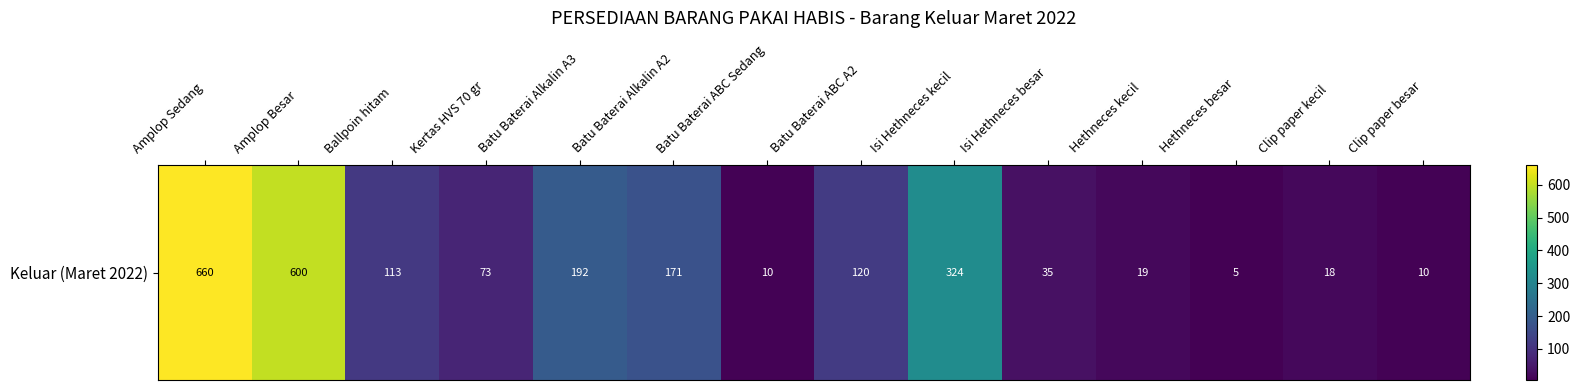

Which label corresponds to the smallest value in the chart?

Hethneces besar